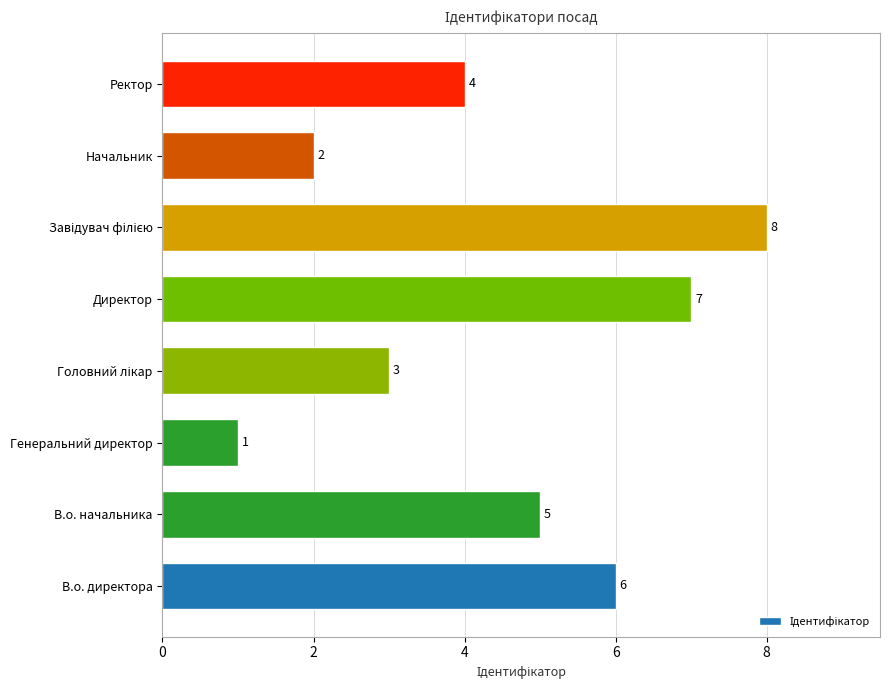

What is the difference between the maximum and second lowest values?

6